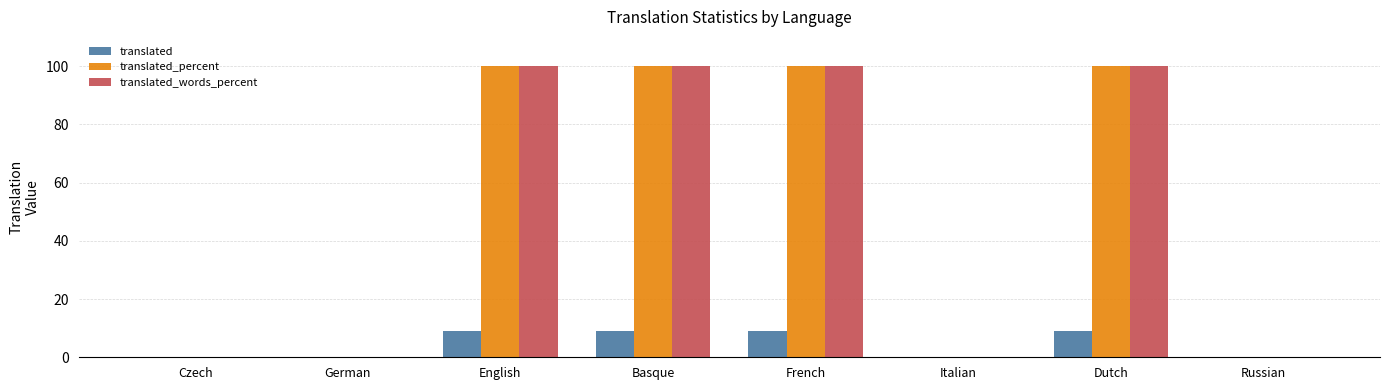

What value does the translated_words_percent series have at Basque?

100